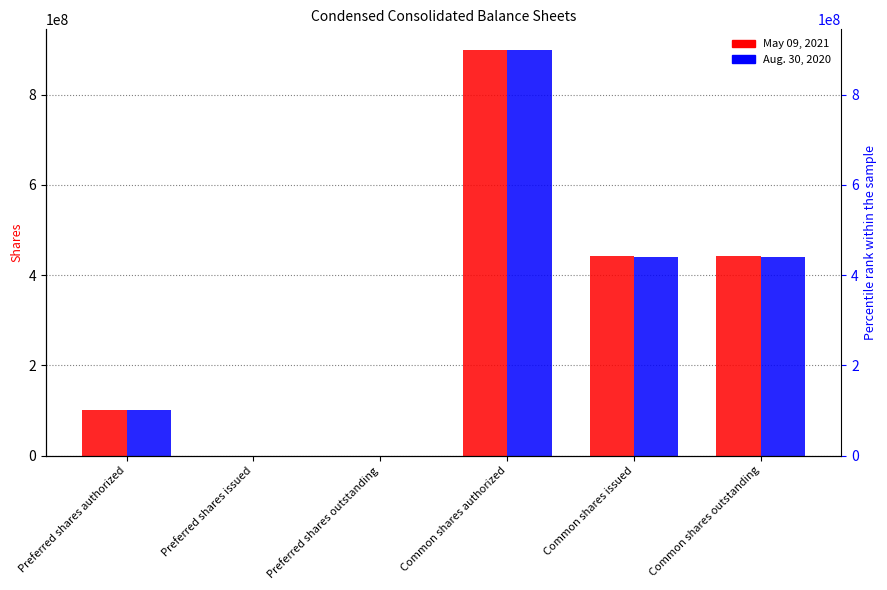

Reading left to right, transcribe all the data shown in this chart.

May 09, 2021: 100000000	0	0	900000000	442141000	442141000
Aug. 30, 2020: 100000000	0	0	900000000	441255000	441255000